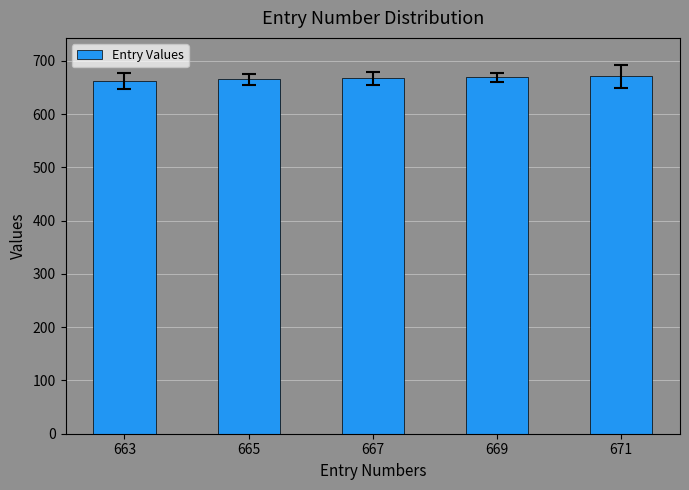

What is the sum of all values?

3335